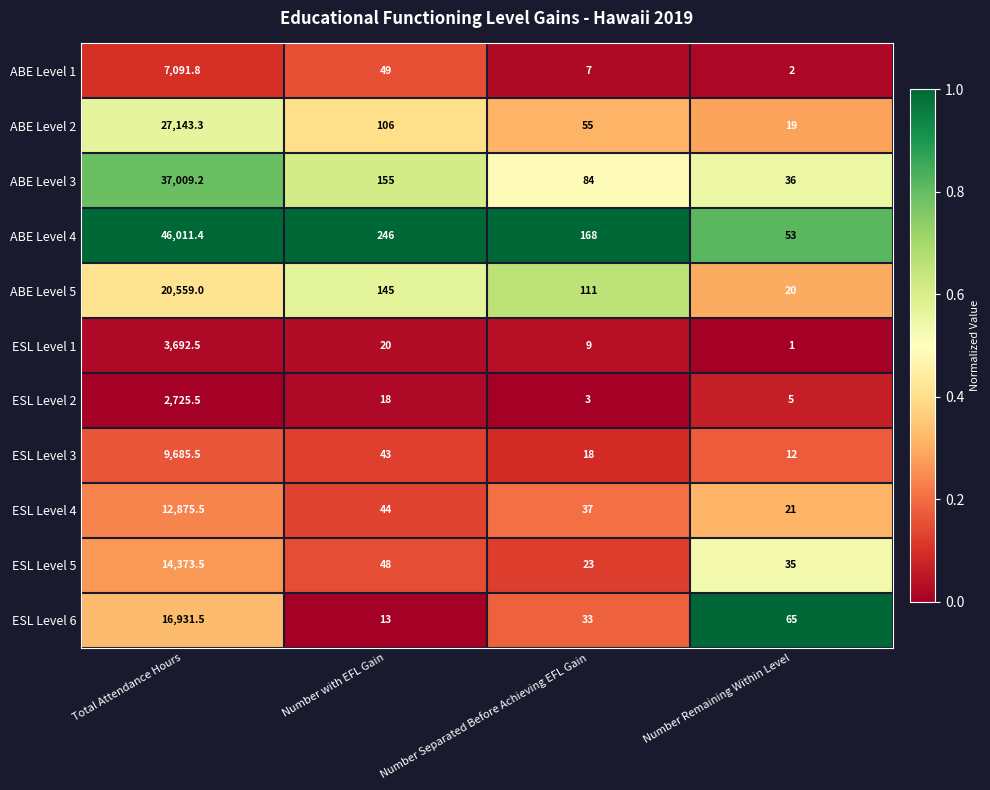

At which category is the sum across all series the highest?

Total Attendance Hours